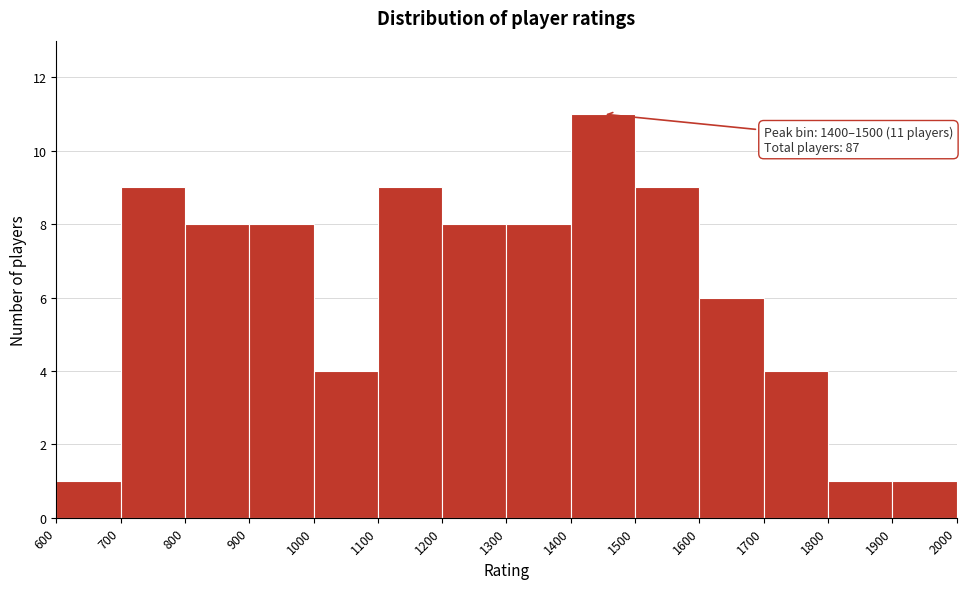

Over which range of the x-axis is the bar tallest?

1400 to 1500